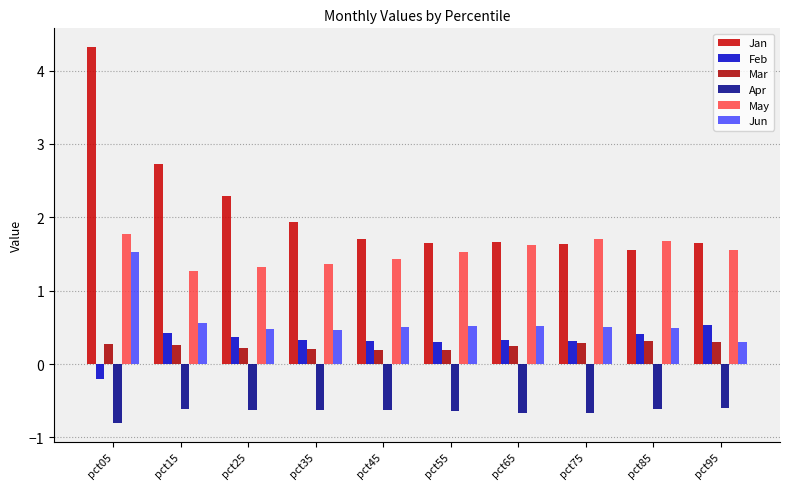

What is the difference between the Jun values at pct15 and pct45?

0.1